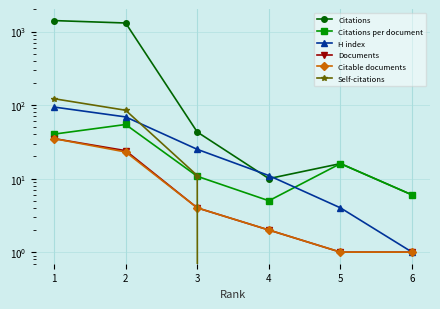

Reading left to right, extract all data points from this chart.

Citations: 1409.0	1306.0	43.0	10.0	16.0	6.0
Citations per document: 40.3	54.4	10.8	5.0	16.0	6.0
H index: 94.0	69.0	25.0	11.0	4.0	1.0
Documents: 35.0	24.0	4.0	2.0	1.0	1.0
Citable documents: 35.0	23.0	4.0	2.0	1.0	1.0
Self-citations: 122.0	85.0	11.0	0.0	0.0	0.0